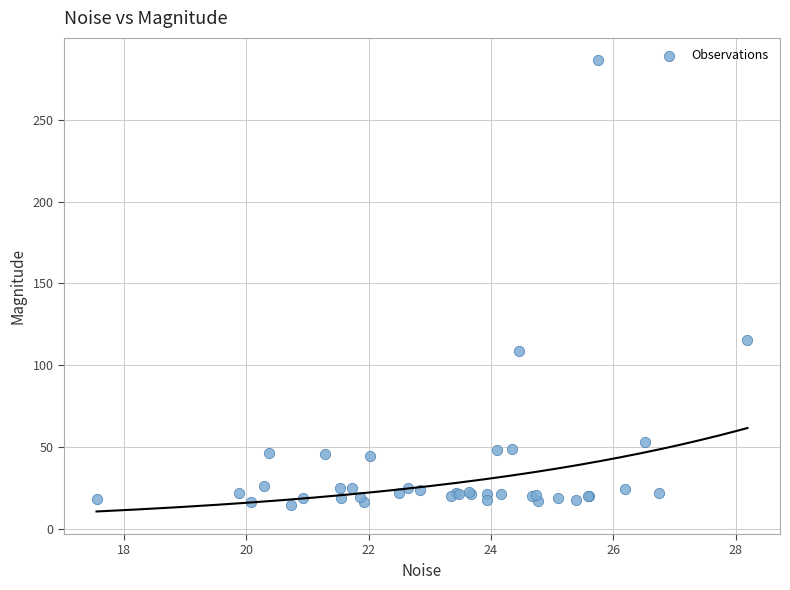

What Y value in the scatter plot is closest to 150?

115.7